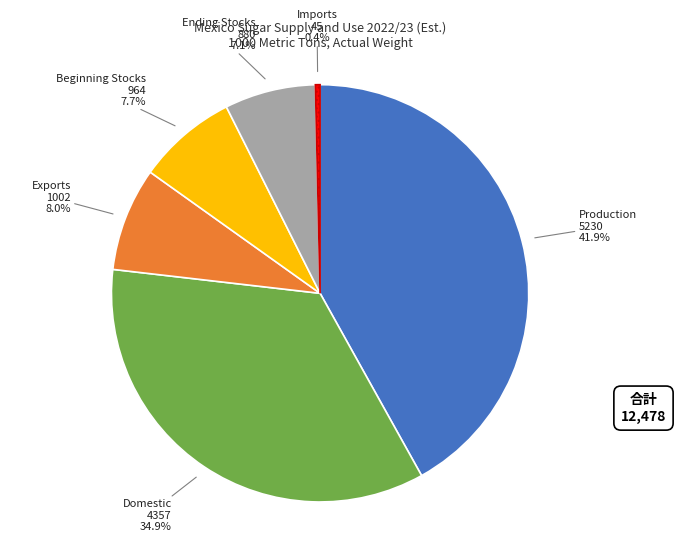

The Ending Stocks slice represents 1% of the pie. True or false?

False